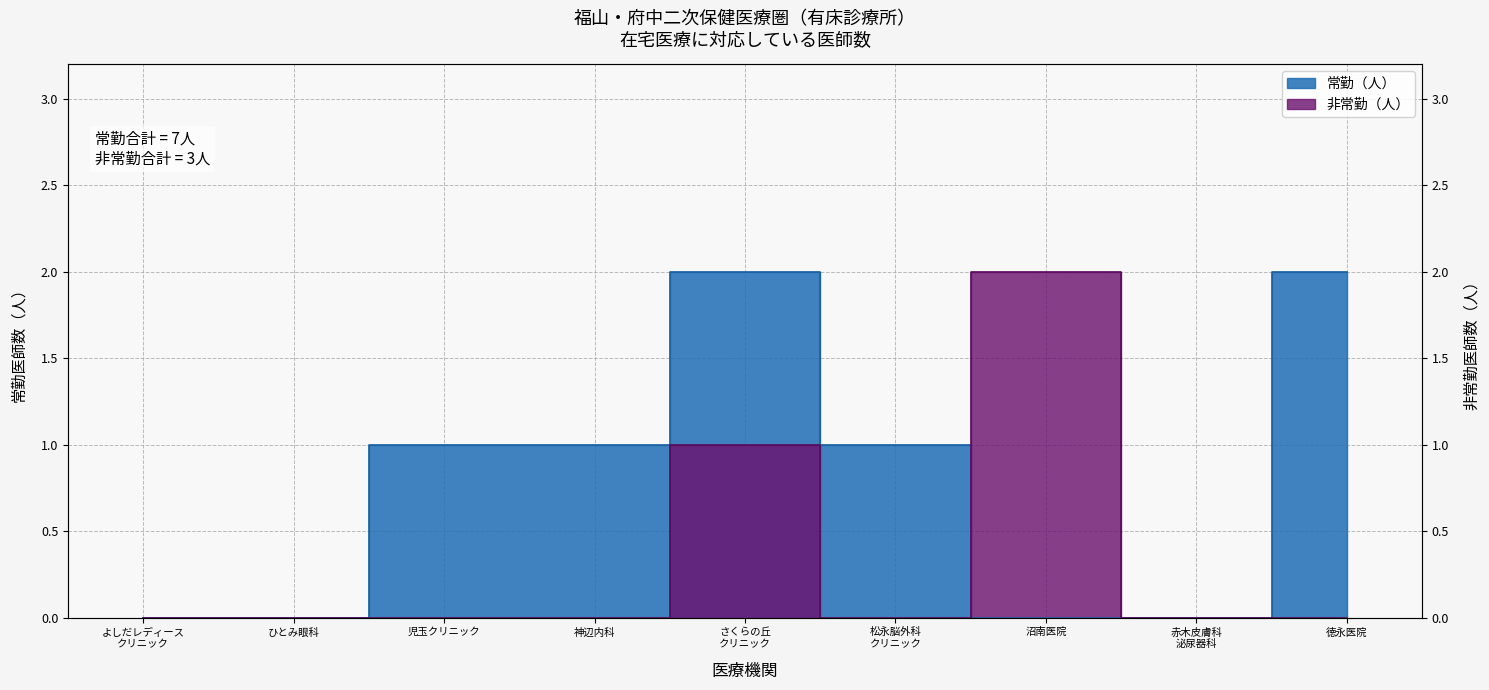

Does the chart have visible grid lines?

Yes